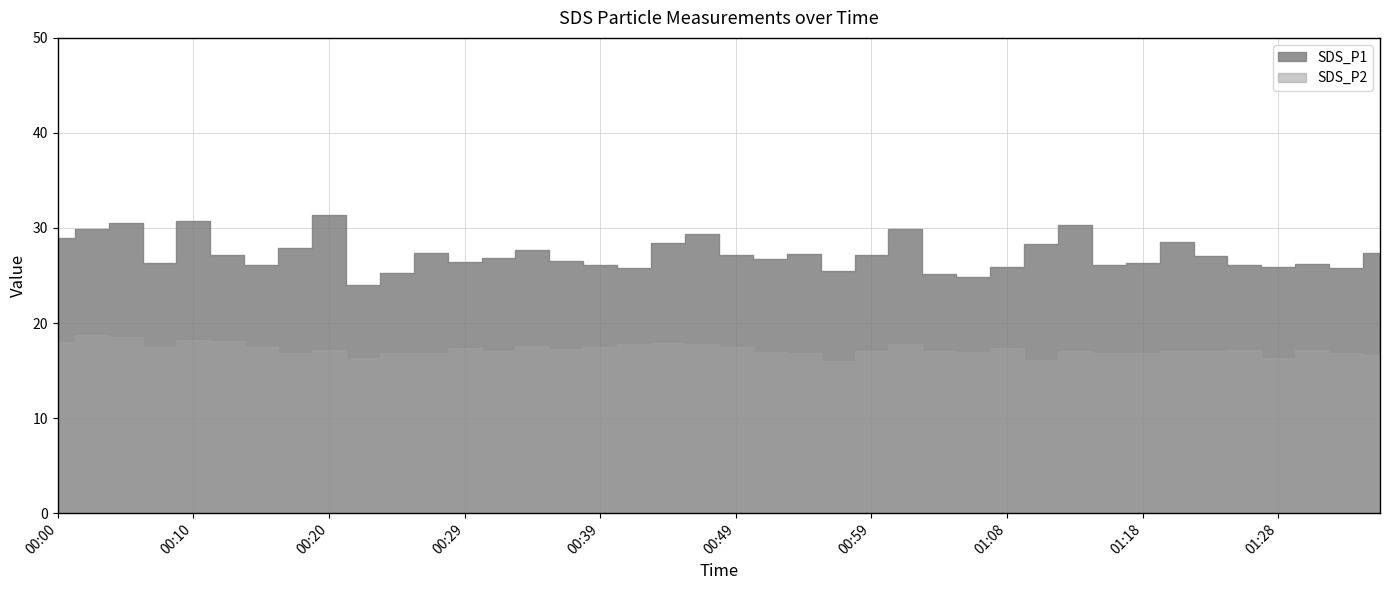

Is it true that SDS_P2 equals 10.4 at 01:28?

False